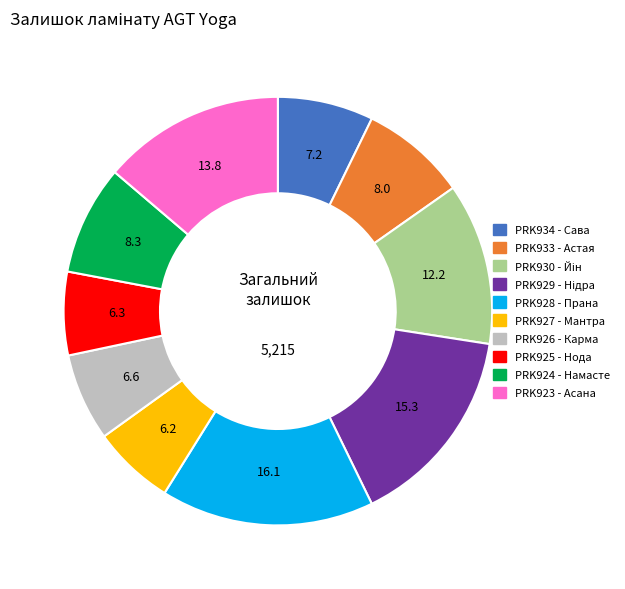

What is the ratio of the value at PRK924 - Намасте to the value at PRK934 - Сава?

1.1